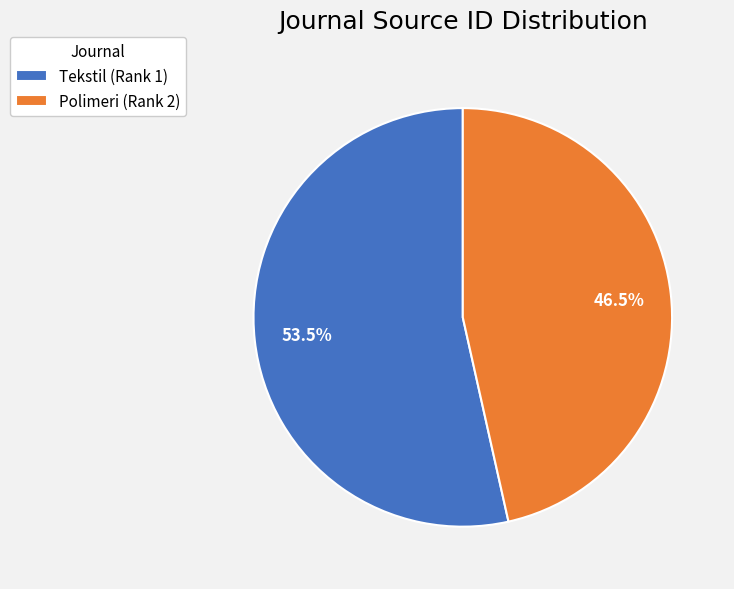

Rank the categories by value from lowest to highest.

Polimeri (Rank 2), Tekstil (Rank 1)